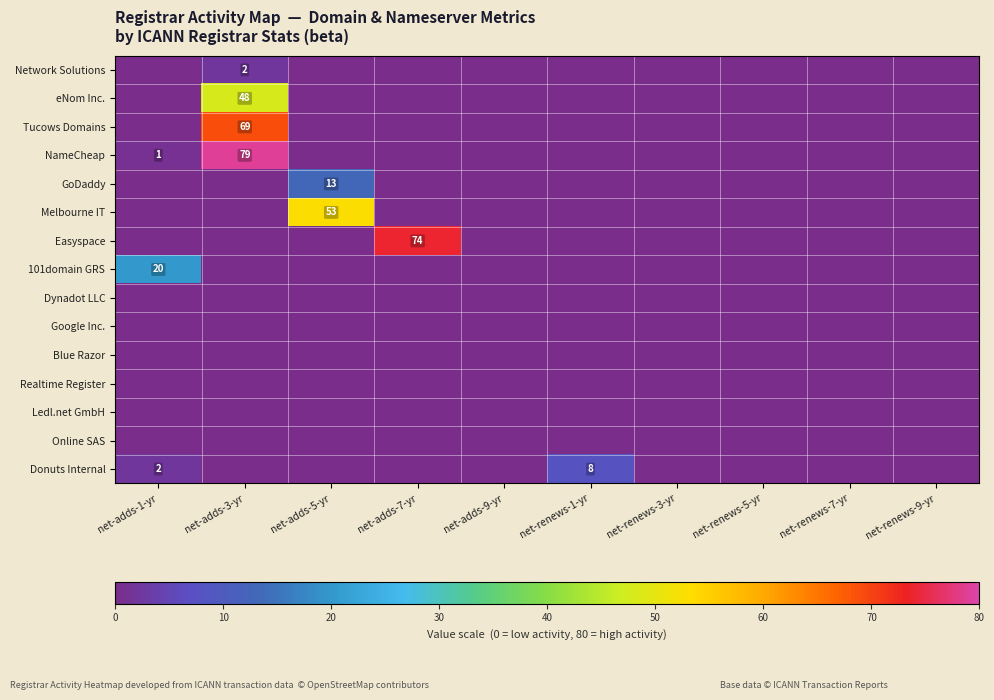

Is it true that NameCheap equals 2 at net-adds-1-yr?

False